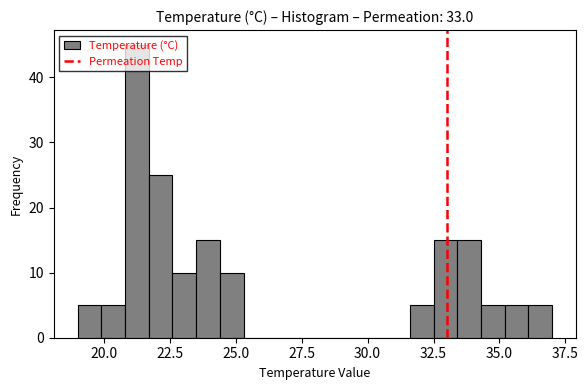

Read against the x-axis, roughly where is the centre of the tallest bar?

21.5